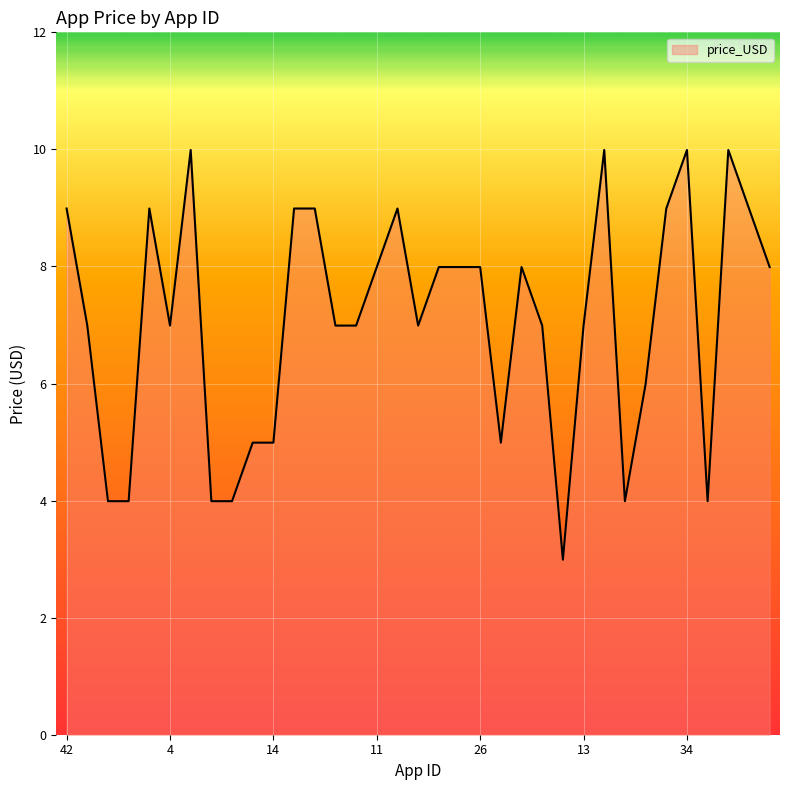

What is the sum of all values?

247.7